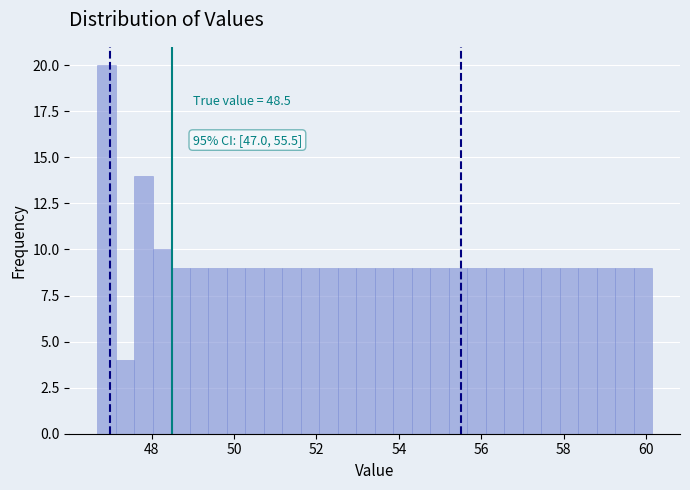

Read against the x-axis, roughly where is the centre of the tallest bar?

47.0